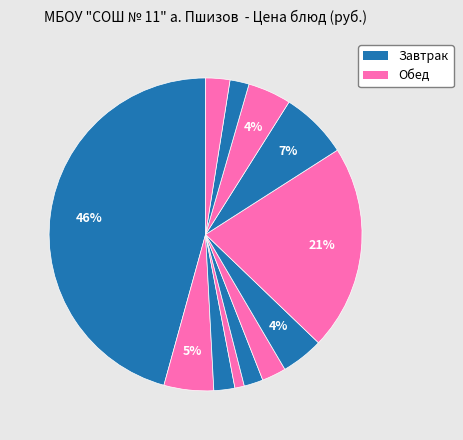

Count the number of slices in the pie.

12